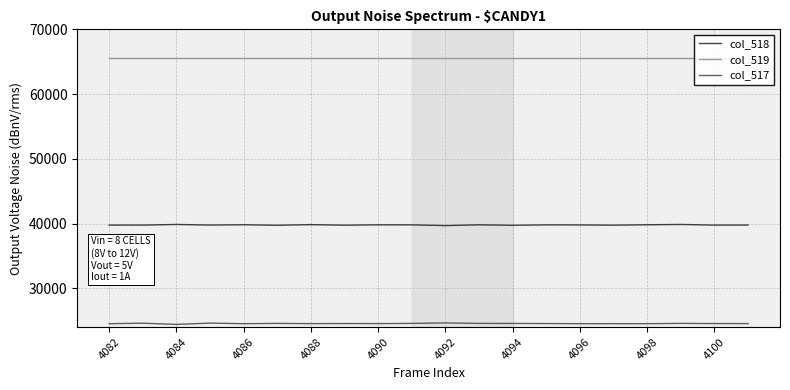

True or false: col_517 and col_518 cross at least once.

False